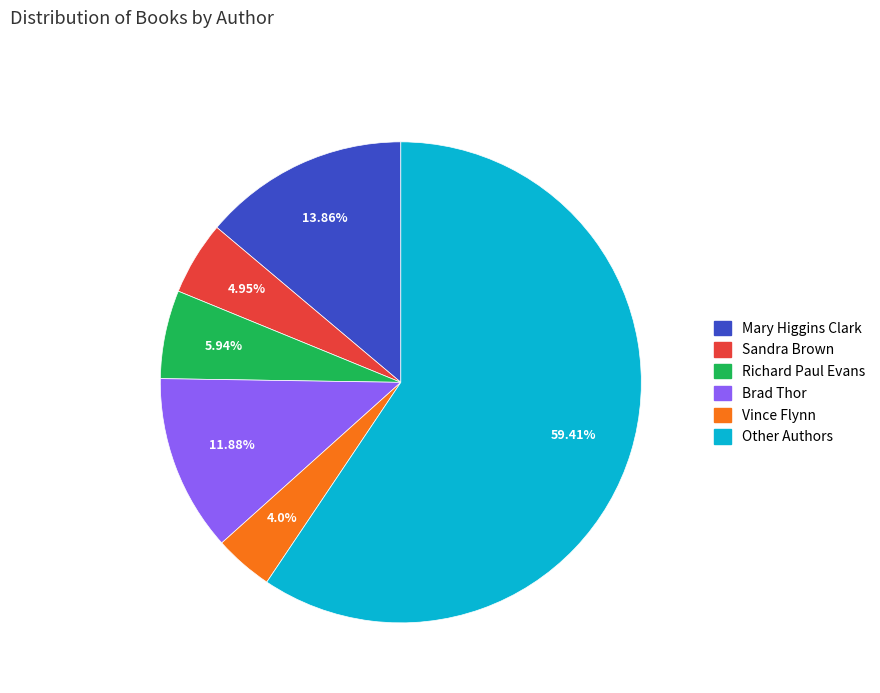

Is there a majority slice in this chart?

Yes